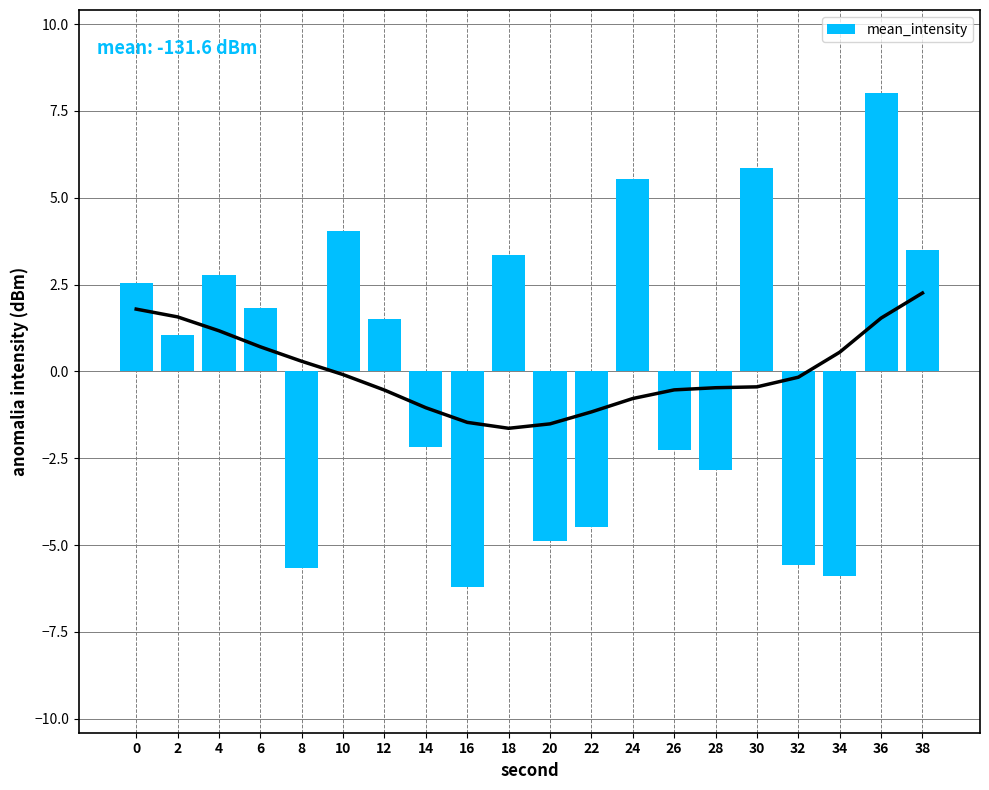

How many distinct data groups are displayed?

1